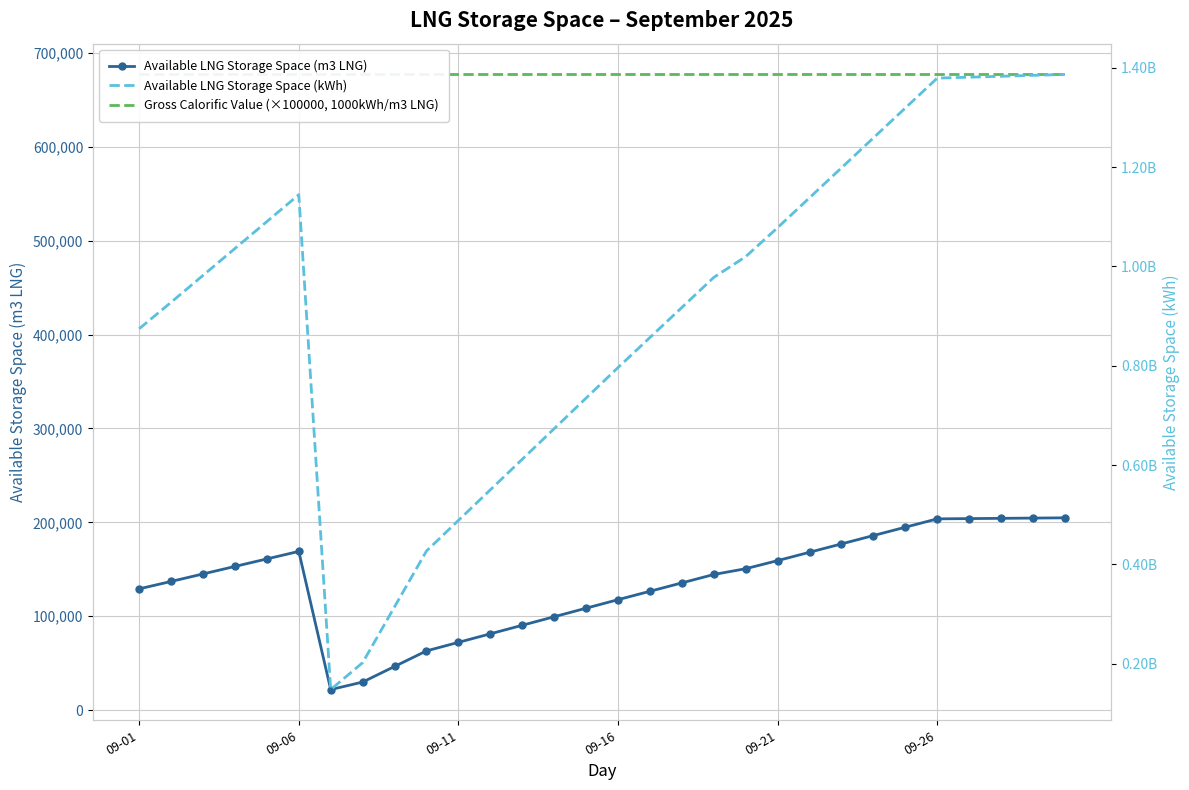

True or false: Available LNG Storage Space (m3 LNG) and Gross Calorific Value (×100000, 1000kWh/m3 LNG) intersect in this chart.

False